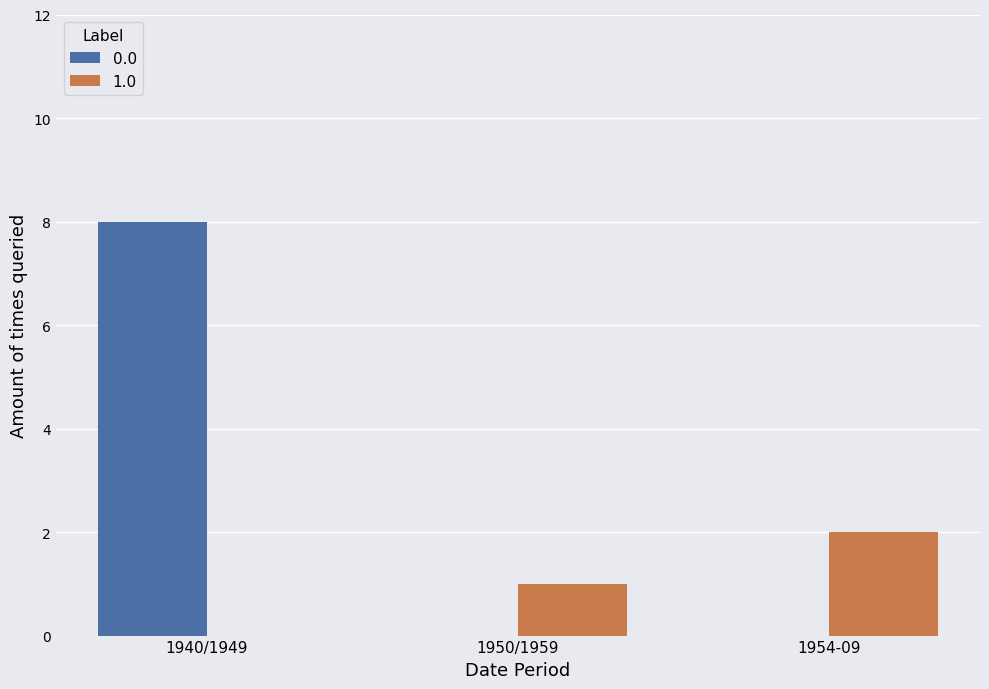

At which category does the chart reach its peak across all series?

1940/1949